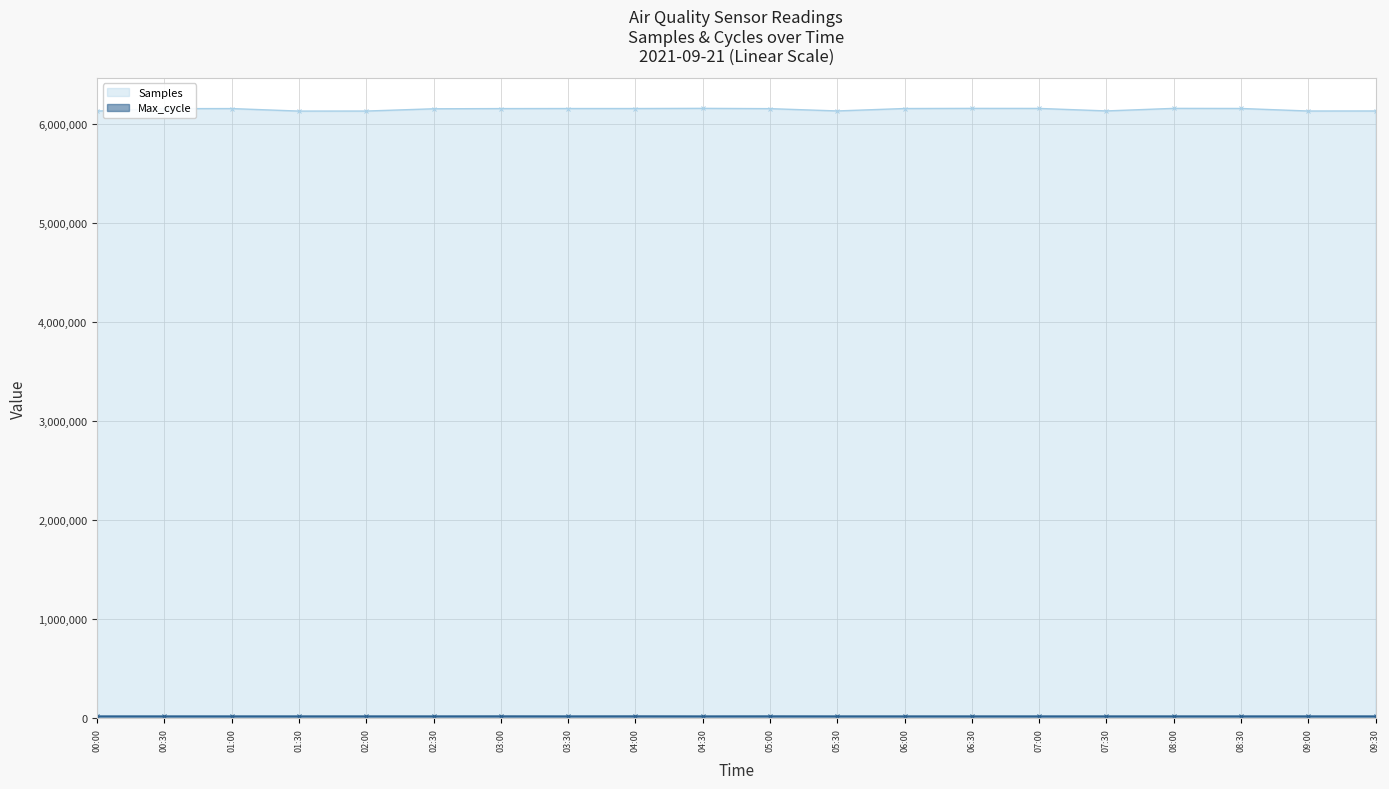

What is the label of the 2nd point from the right?

09:00